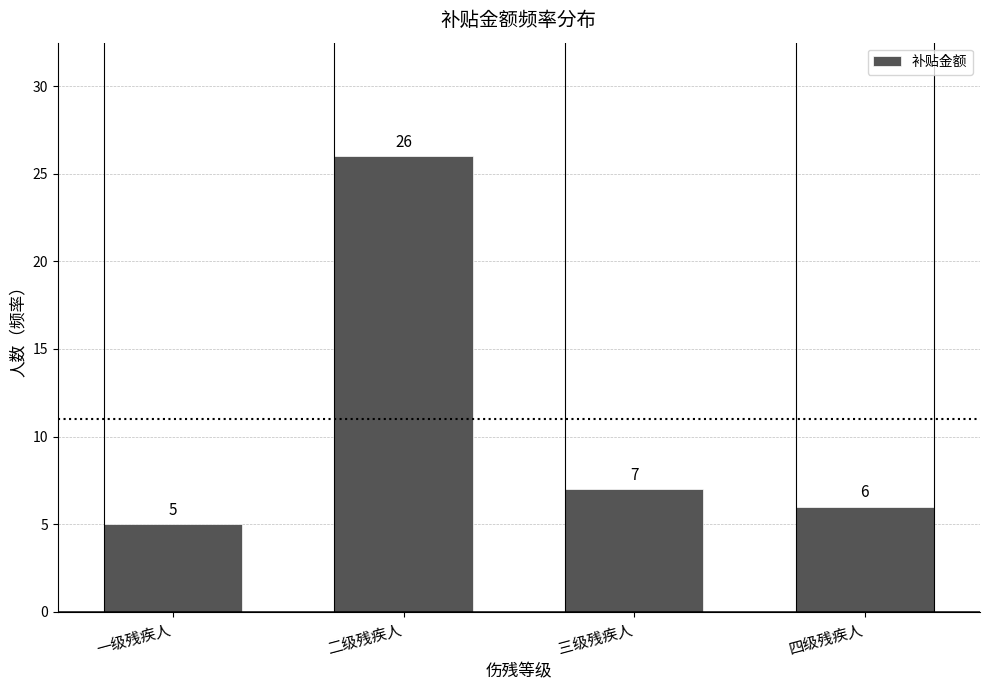

Reading left to right, list all the values displayed in this chart.

一级残疾人=5	二级残疾人=26	三级残疾人=7	四级残疾人=6